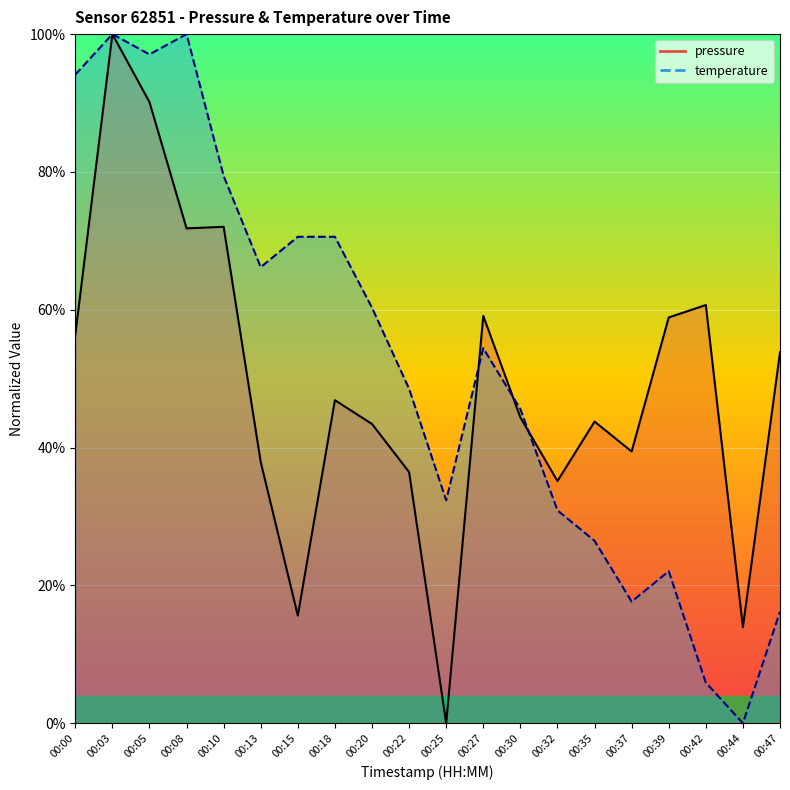

True or false: pressure has a value of 36.4 at 00:22.

True